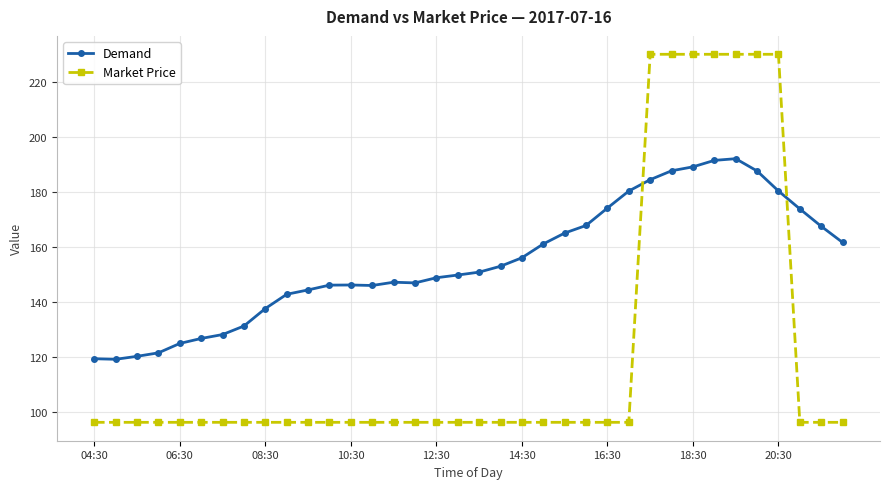

What is the minimum value shown in the chart?

96.2